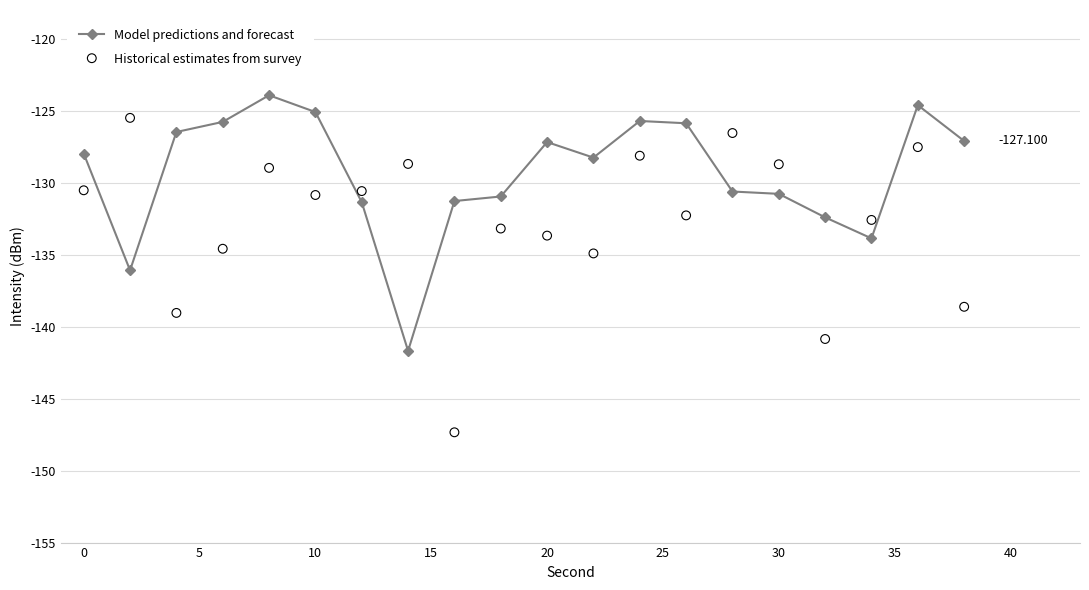

Which series has the largest Y range (max minus min)?

Historical estimates from survey